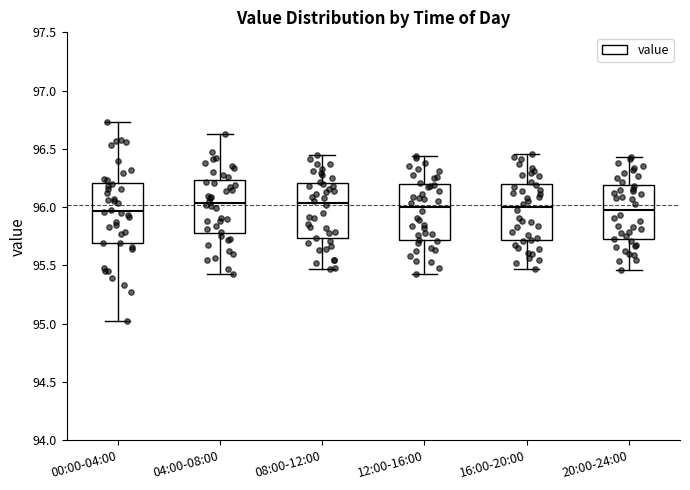

Reading left to right, transcribe this box plot: for each box, give where its median line is, the range the box spans, and where its two whiskers end, as read against the y-axis. The values are not printed on the chart, so give them approximately, as read against the axis.

00:00-04:00: median 95.95, box 95.70 to 96.20, whiskers 95.00 to 96.75
04:00-08:00: median 96.05, box 95.80 to 96.25, whiskers 95.45 to 96.65
08:00-12:00: median 96.05, box 95.75 to 96.20, whiskers 95.45 to 96.45
12:00-16:00: median 96.00, box 95.70 to 96.20, whiskers 95.45 to 96.45
16:00-20:00: median 96.00, box 95.70 to 96.20, whiskers 95.45 to 96.45
20:00-24:00: median 96.00, box 95.75 to 96.20, whiskers 95.45 to 96.45